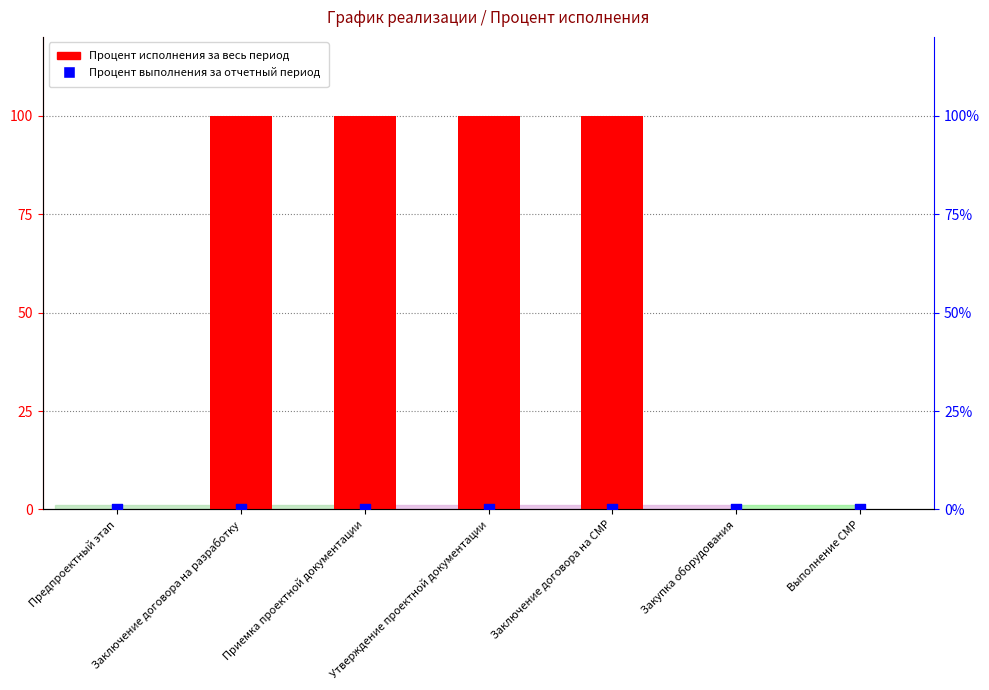

Which series contains the lowest Y value?

Процент исполнения за весь период